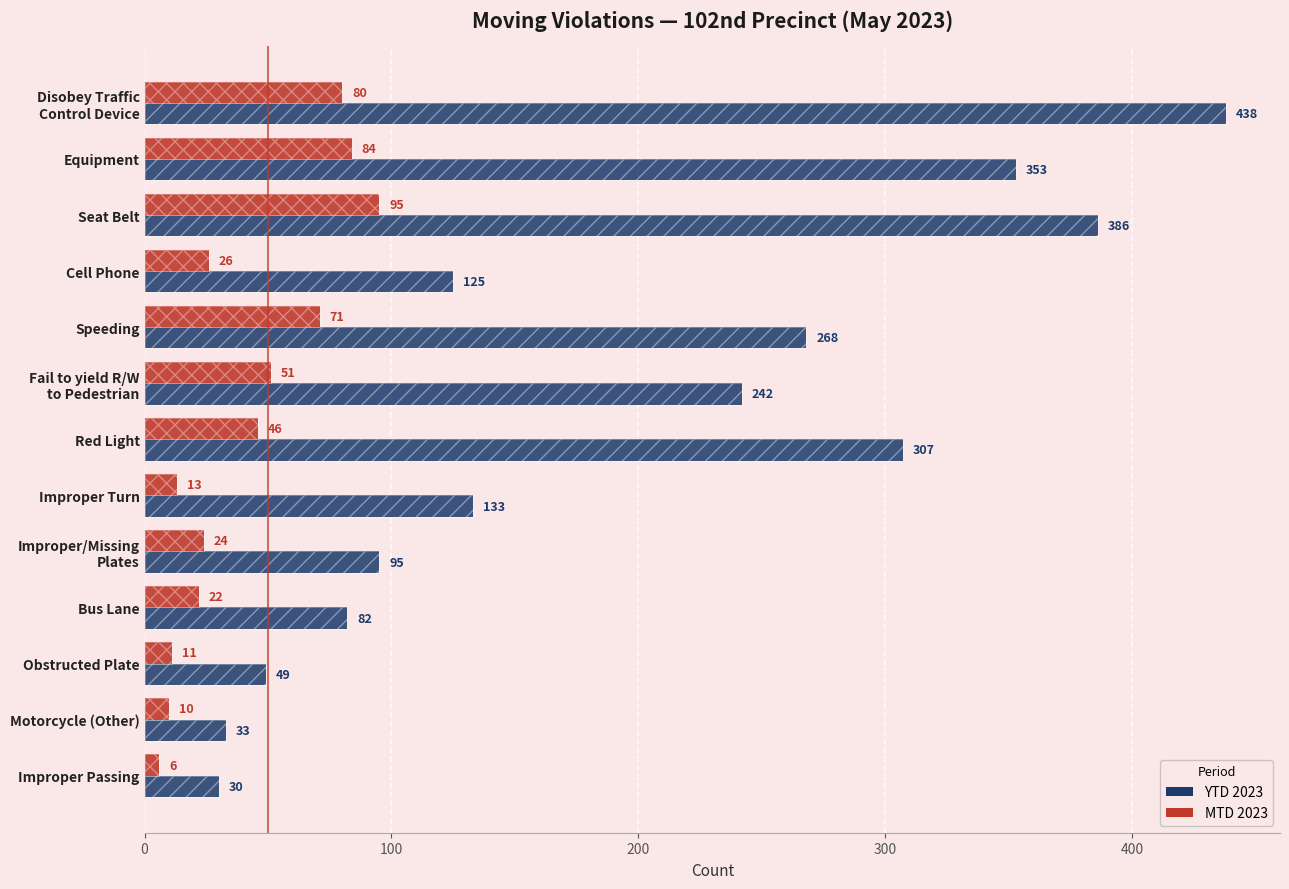

Reading left to right, what are all the values shown in this chart?

YTD 2023: 438	353	386	125	268	242	307	133	95	82	49	33	30
MTD 2023: 80	84	95	26	71	51	46	13	24	22	11	10	6